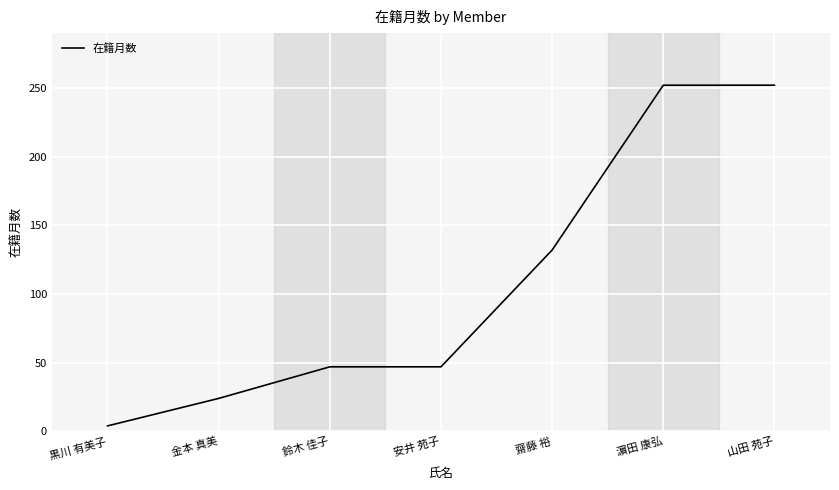

True or false: there are more than 2 points higher than both neighbors.

False